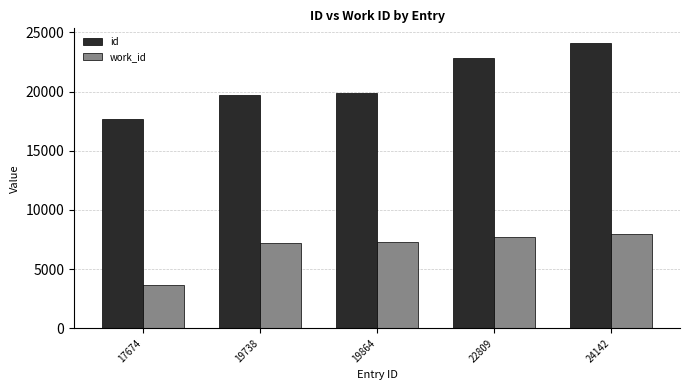

What are all the series names shown in the legend?

id, work_id